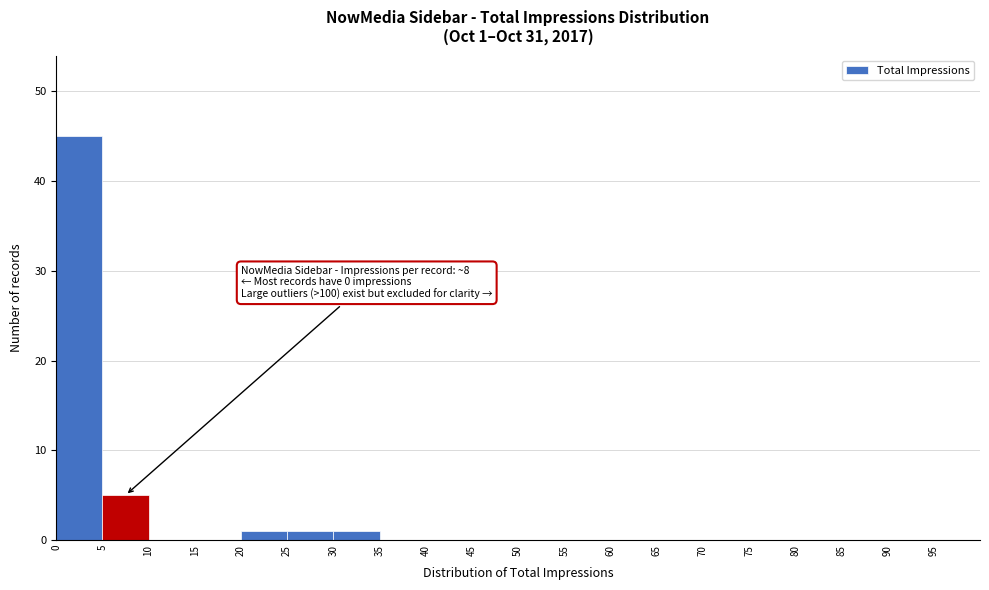

Which range on the x-axis has the tallest bar?

0 to 5